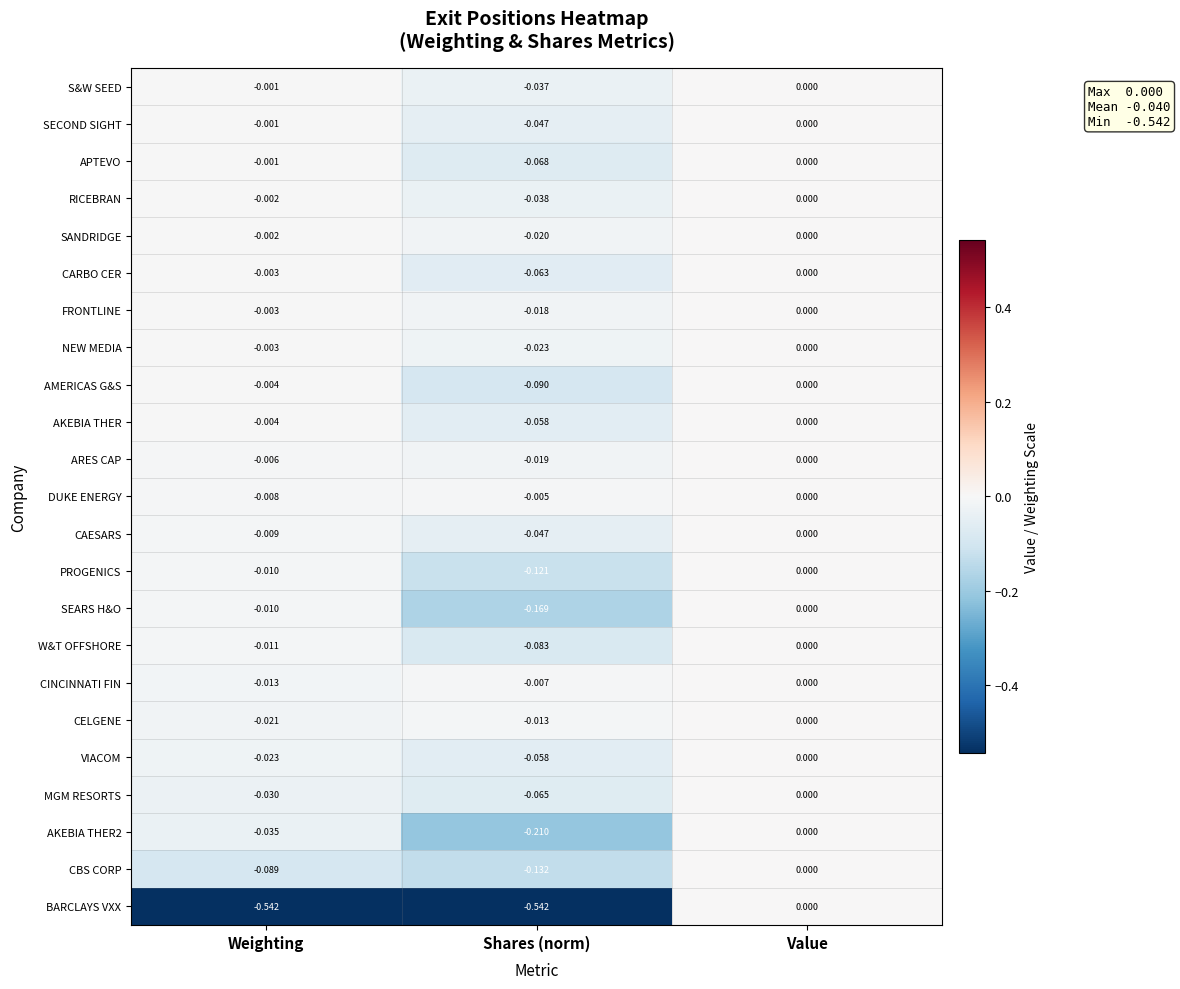

Which category has the highest value in the MGM RESORTS series?

Value